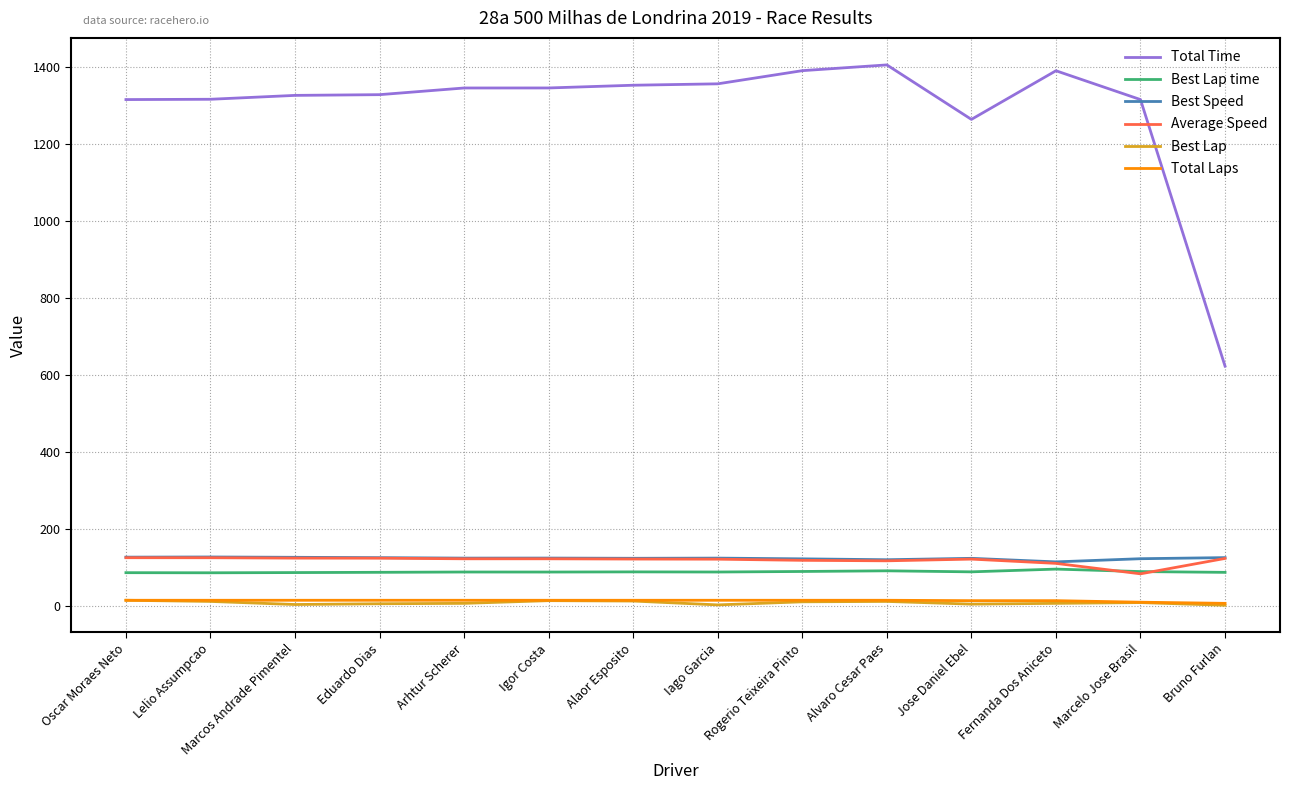

Is it true that Best Lap time equals 89.5 at Marcelo Jose Brasil?

True